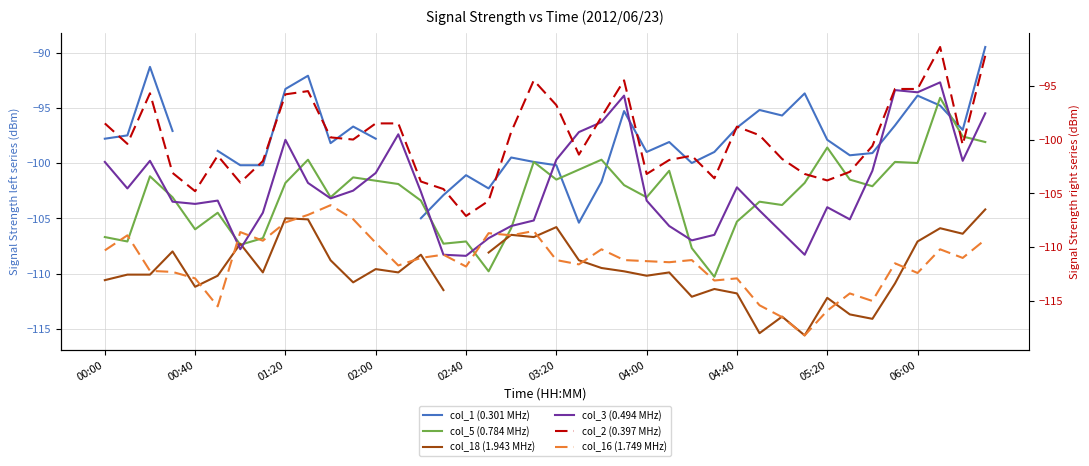

What is the spread (max minus min) of values at 05:20?

18.0